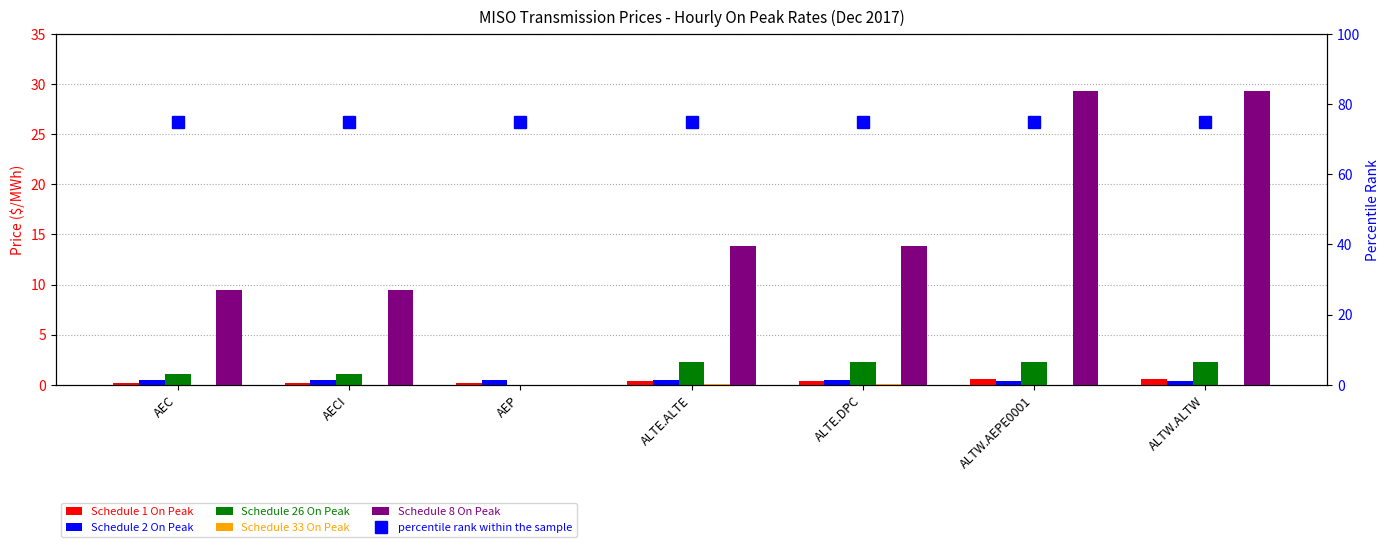

What is the difference between the second highest and minimum values in the Schedule 2 On Peak series?

0.1